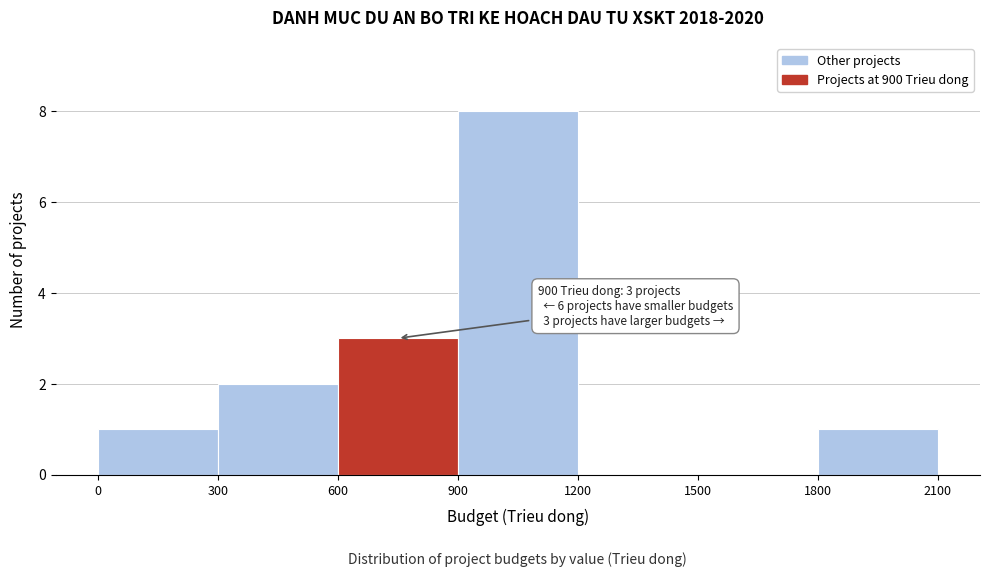

Which range on the x-axis has the tallest bar?

900 to 1200